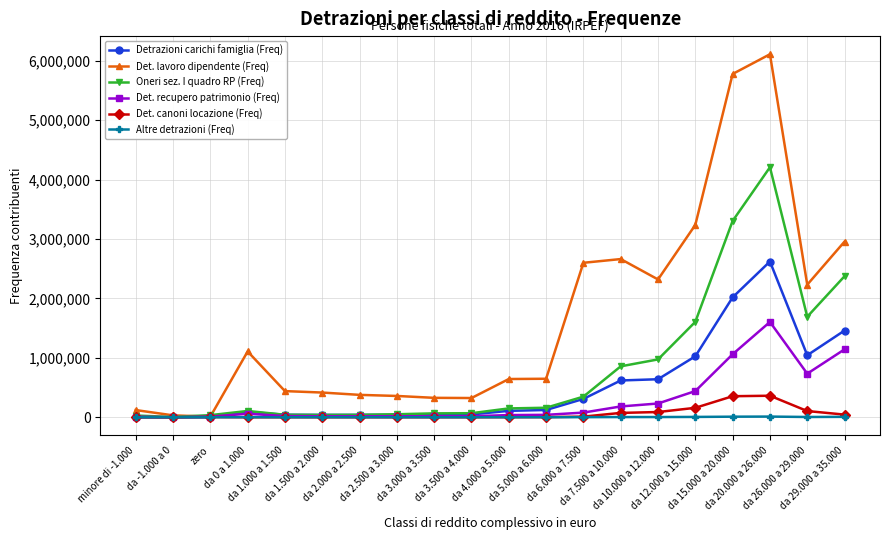

What is the value of the Det. canoni locazione (Freq) point at the 3rd from the left?

3792